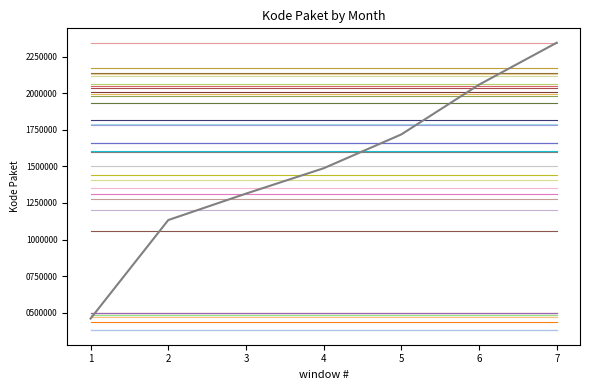

True or false: there are more than 2 points higher than both neighbors.

False